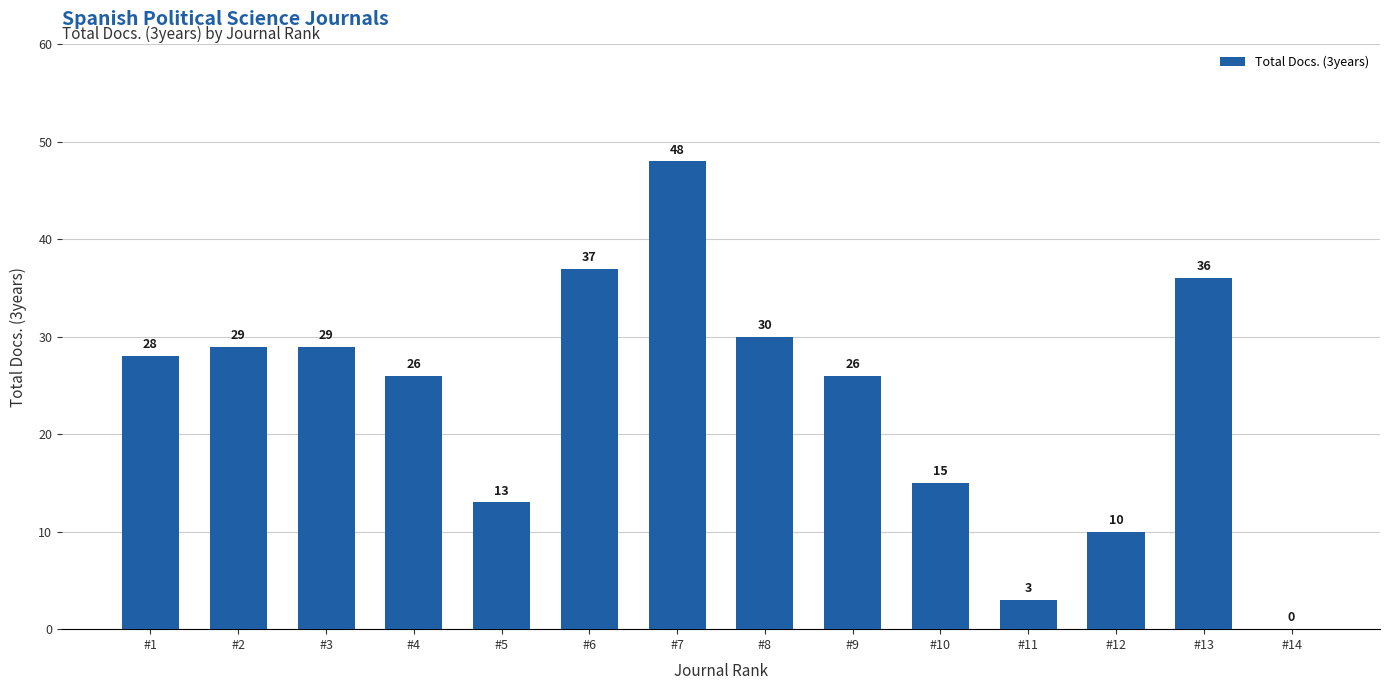

Are the bars grouped side by side (vs. stacked)?

No